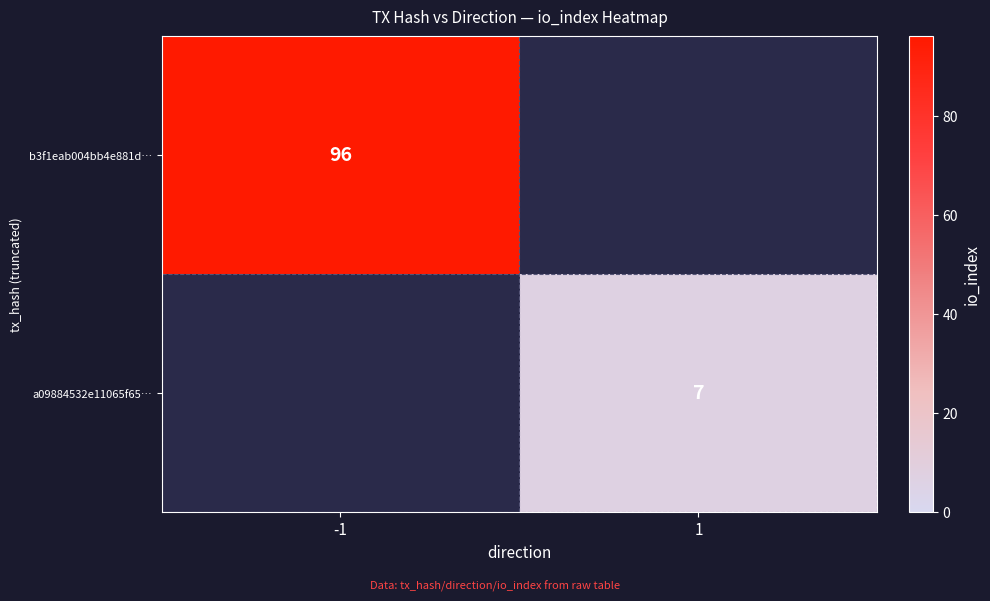

Is it true that a09884532e11065f65… equals 11 at 1?

False